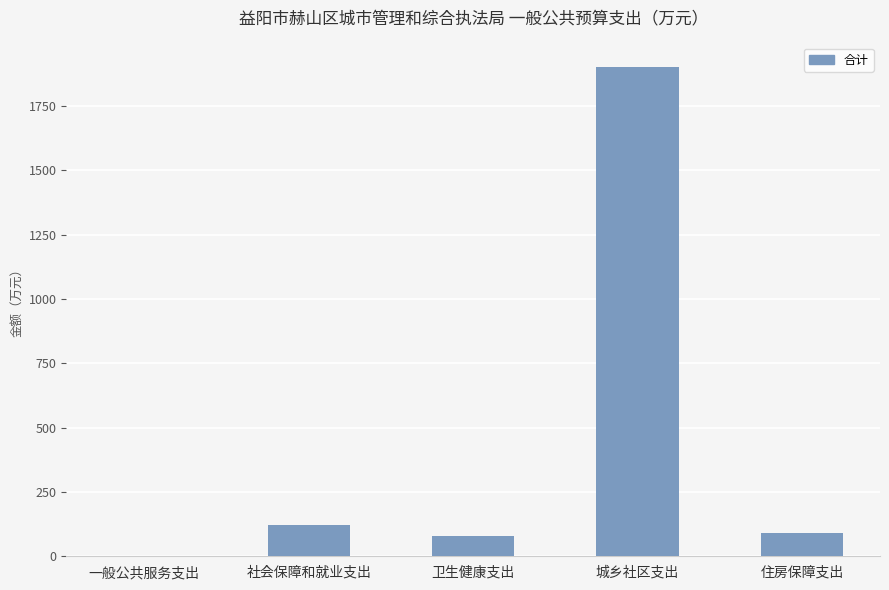

What is the sum of all values?

2195.5